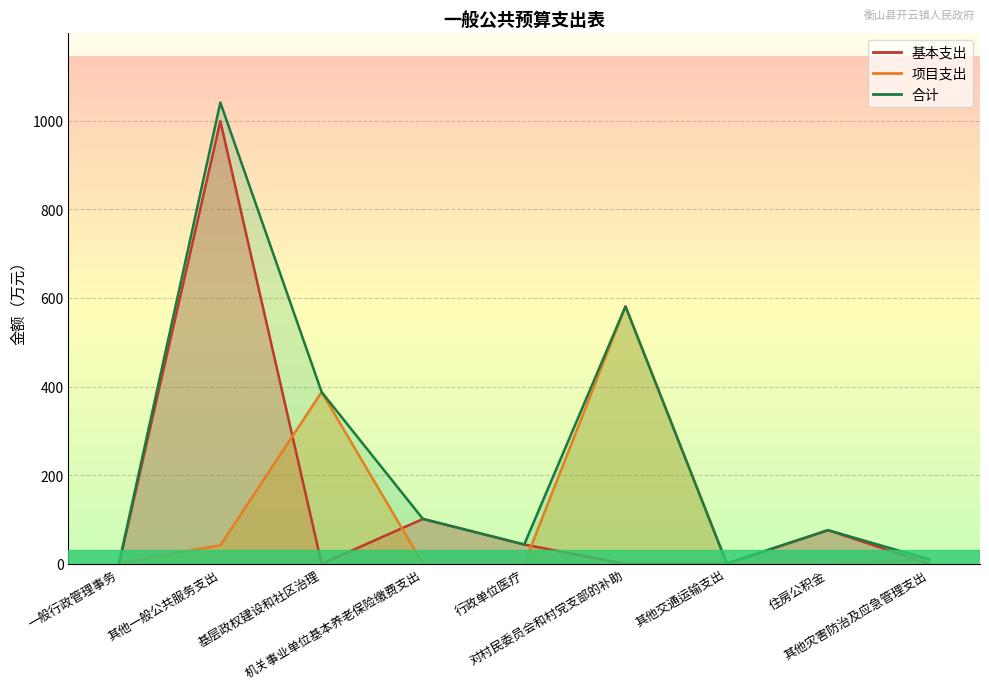

Reading left to right, transcribe all the data shown in this chart.

基本支出: 一般行政管理事务=0.0	其他一般公共服务支出=998.8	基层政权建设和社区治理=0.0	机关事业单位基本养老保险缴费支出=101.4	行政单位医疗=43.7	对村民委员会和村党支部的补助=0.0	其他交通运输支出=0.0	住房公积金=76.1	其他灾害防治及应急管理支出=0.0
项目支出: 一般行政管理事务=2.0	其他一般公共服务支出=42.0	基层政权建设和社区治理=387.6	机关事业单位基本养老保险缴费支出=0.0	行政单位医疗=0.0	对村民委员会和村党支部的补助=580.9	其他交通运输支出=1.0	住房公积金=0.0	其他灾害防治及应急管理支出=10.0
合计: 一般行政管理事务=2.0	其他一般公共服务支出=1040.8	基层政权建设和社区治理=387.6	机关事业单位基本养老保险缴费支出=101.4	行政单位医疗=43.7	对村民委员会和村党支部的补助=580.9	其他交通运输支出=1.0	住房公积金=76.1	其他灾害防治及应急管理支出=10.0